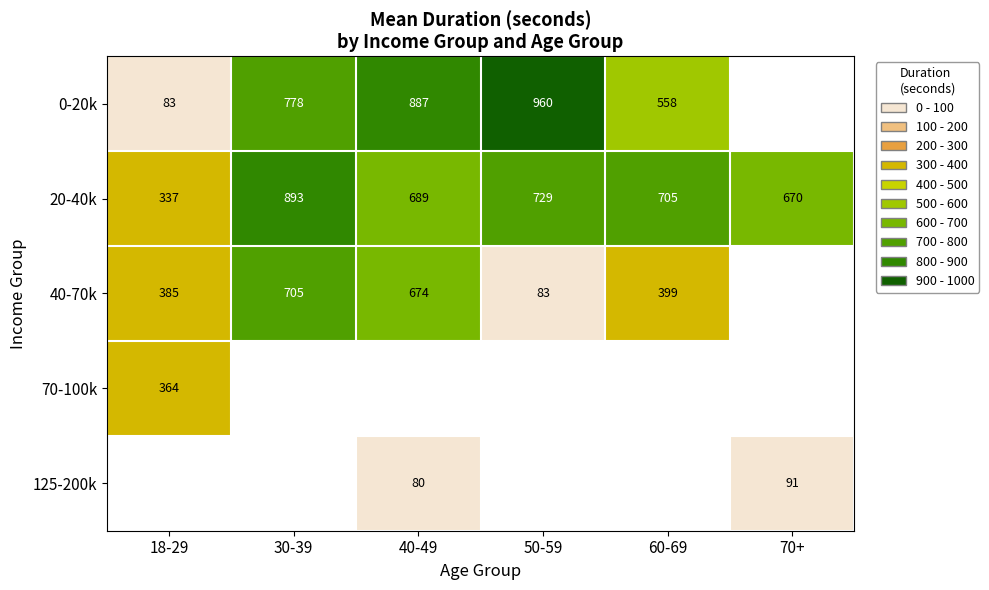

Which series has the widest spread of values?

0-20k